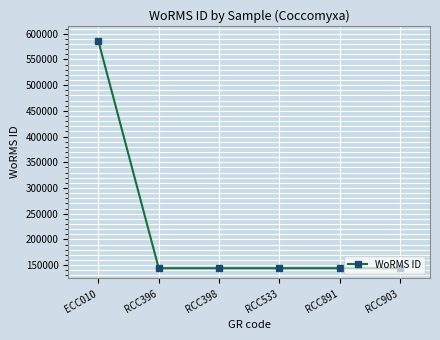

True or false: there are more than 2 points higher than both neighbors.

False